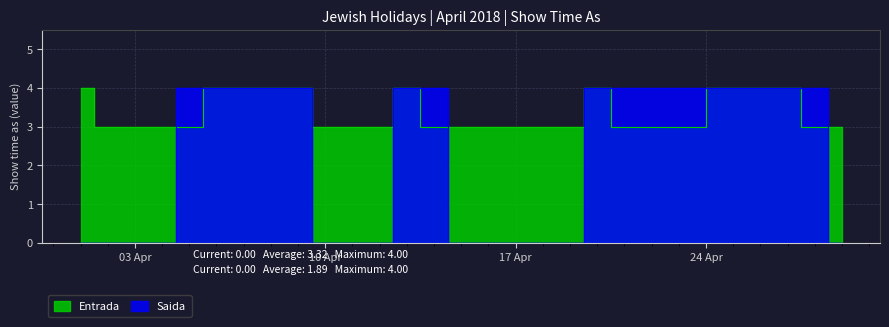

Which category has the lowest value in the Saida series?

4/1/2018